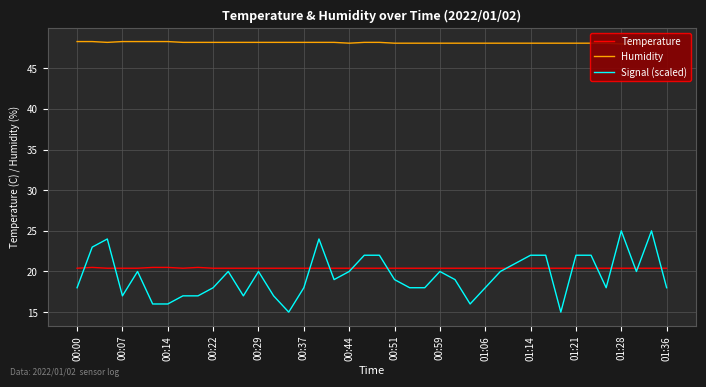

The Signal (scaled) series shows 21.7 at 00:14. True or false?

False